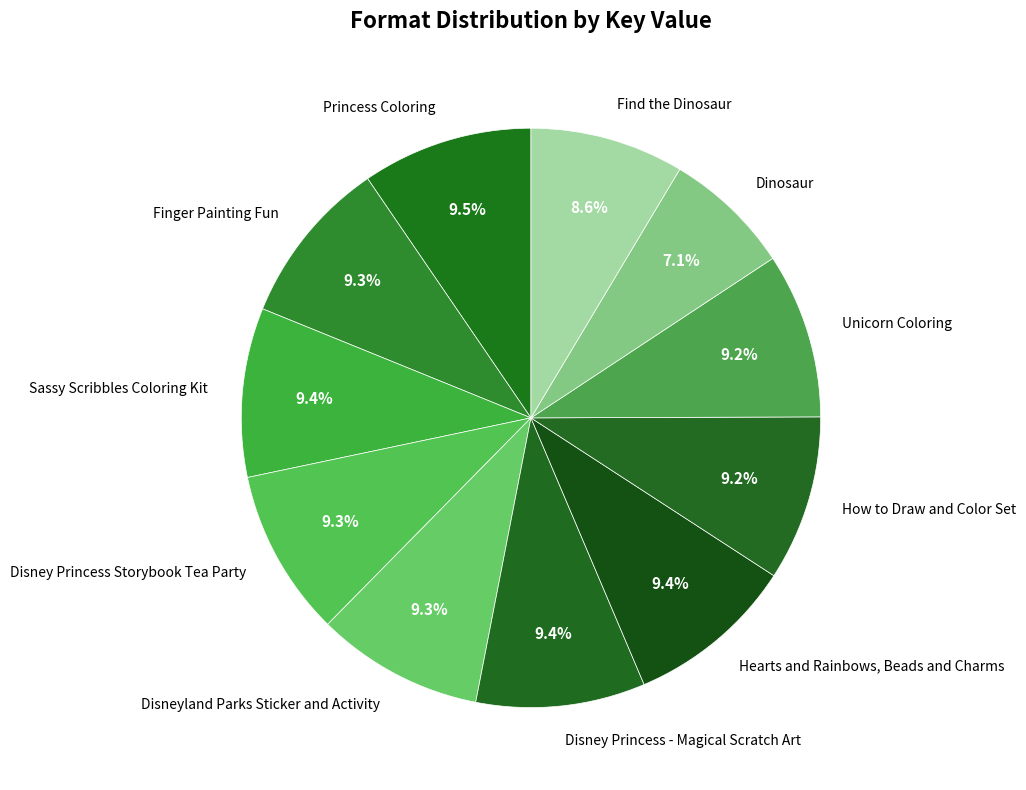

To the nearest percent, what is the difference between the largest and smallest slice percentages?

2%